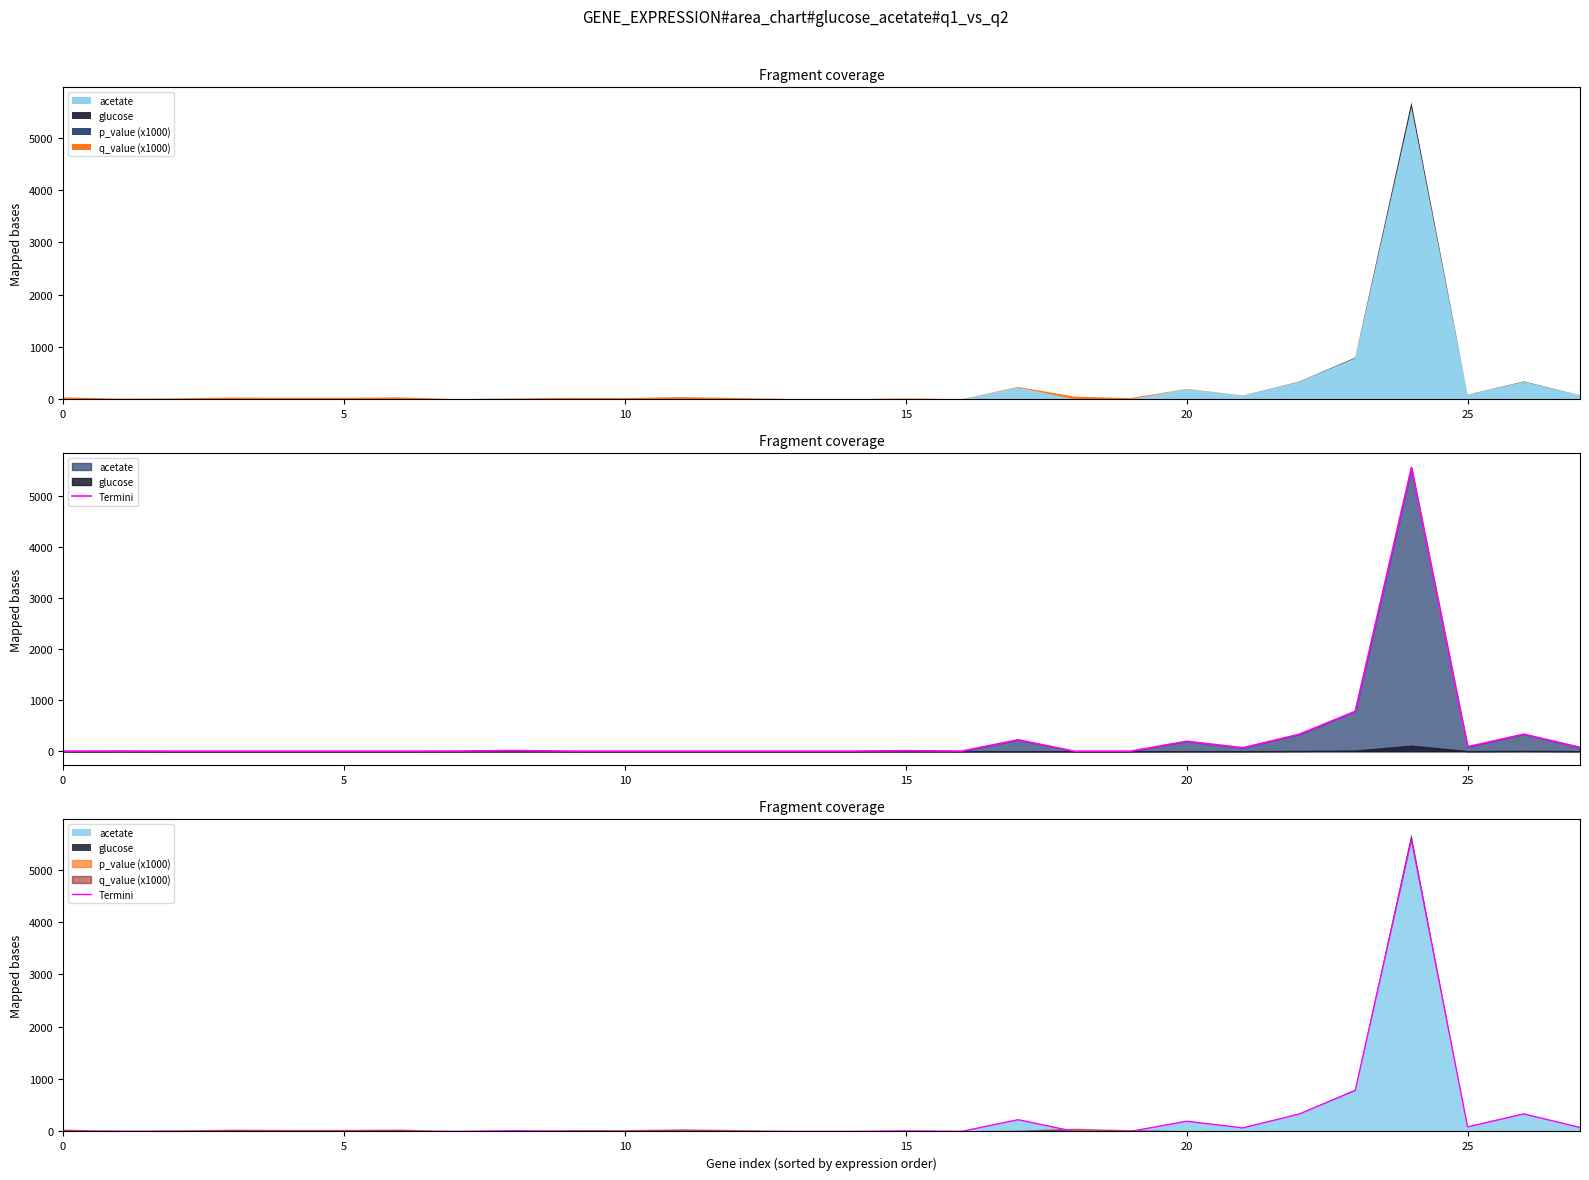

How many interior local valleys (lower than both neighbors) does the data have?

9